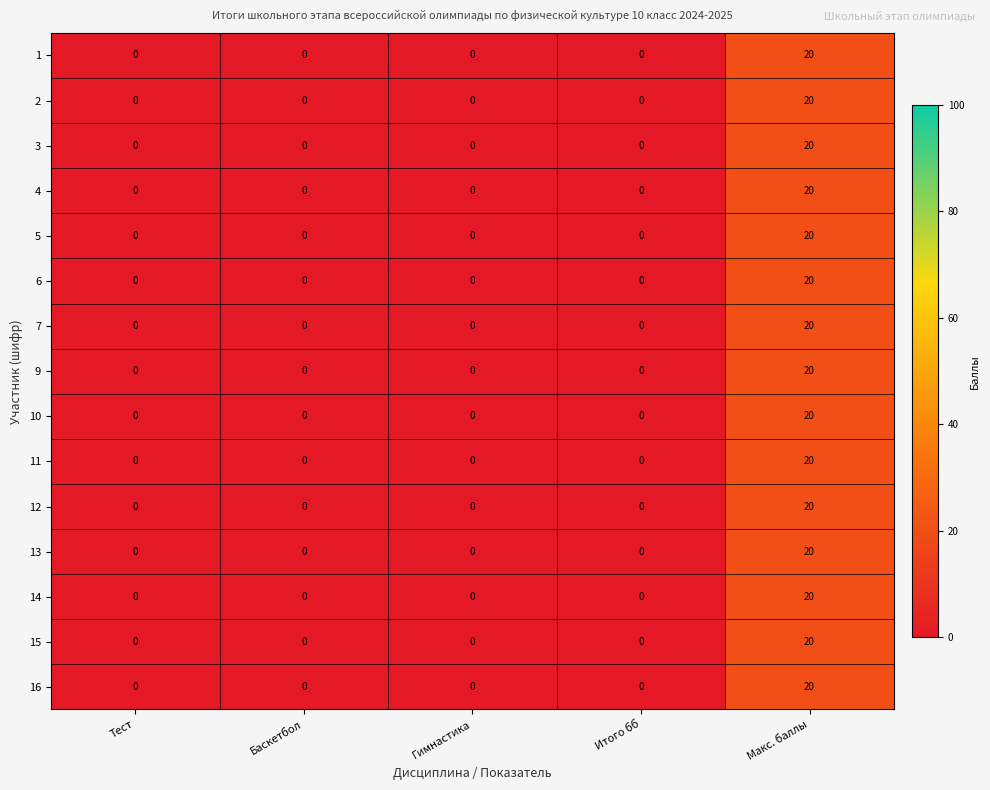

Count the number of categories in the chart.

5